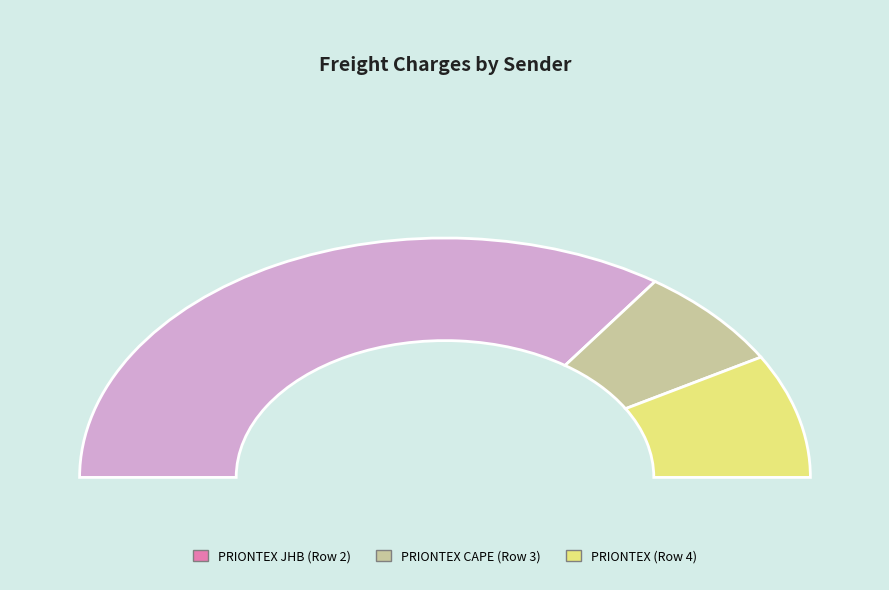

What is the change in value from PRIONTEX JHB (Row 2) to PRIONTEX (Row 4)?

-1801.1